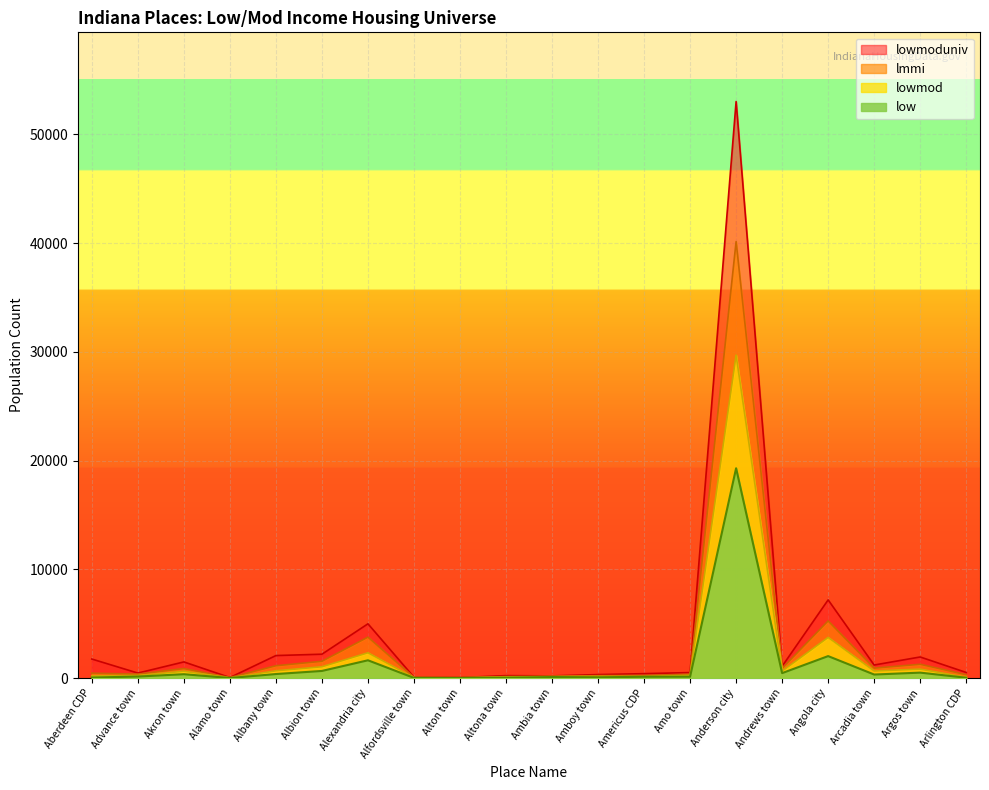

What are all the series names shown in the legend?

lowmoduniv, lmmi, lowmod, low